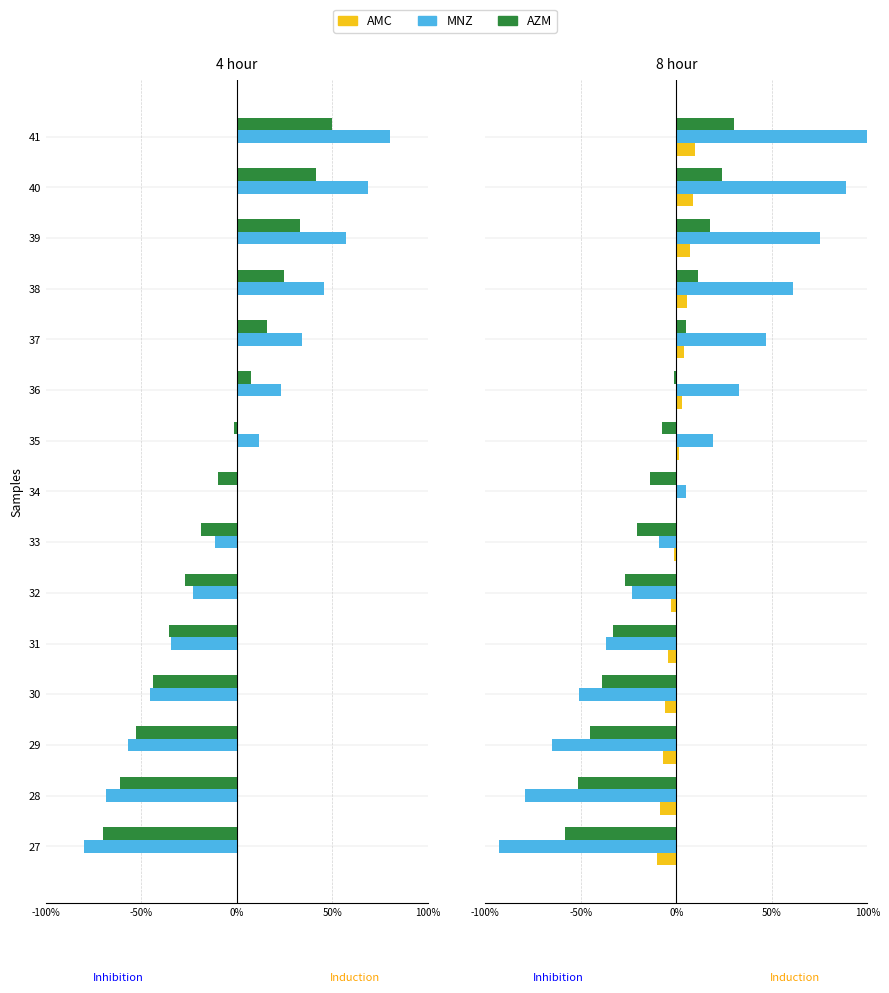

What is the difference between the second highest and second lowest values in the AZM series?

75.4